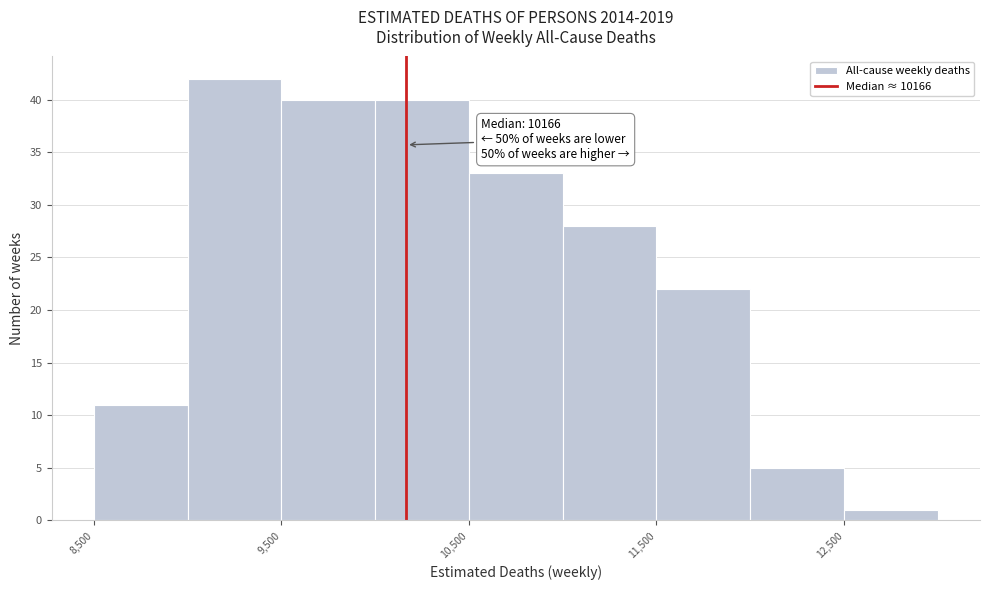

Over which range of the x-axis is the bar tallest?

9000 to 9500